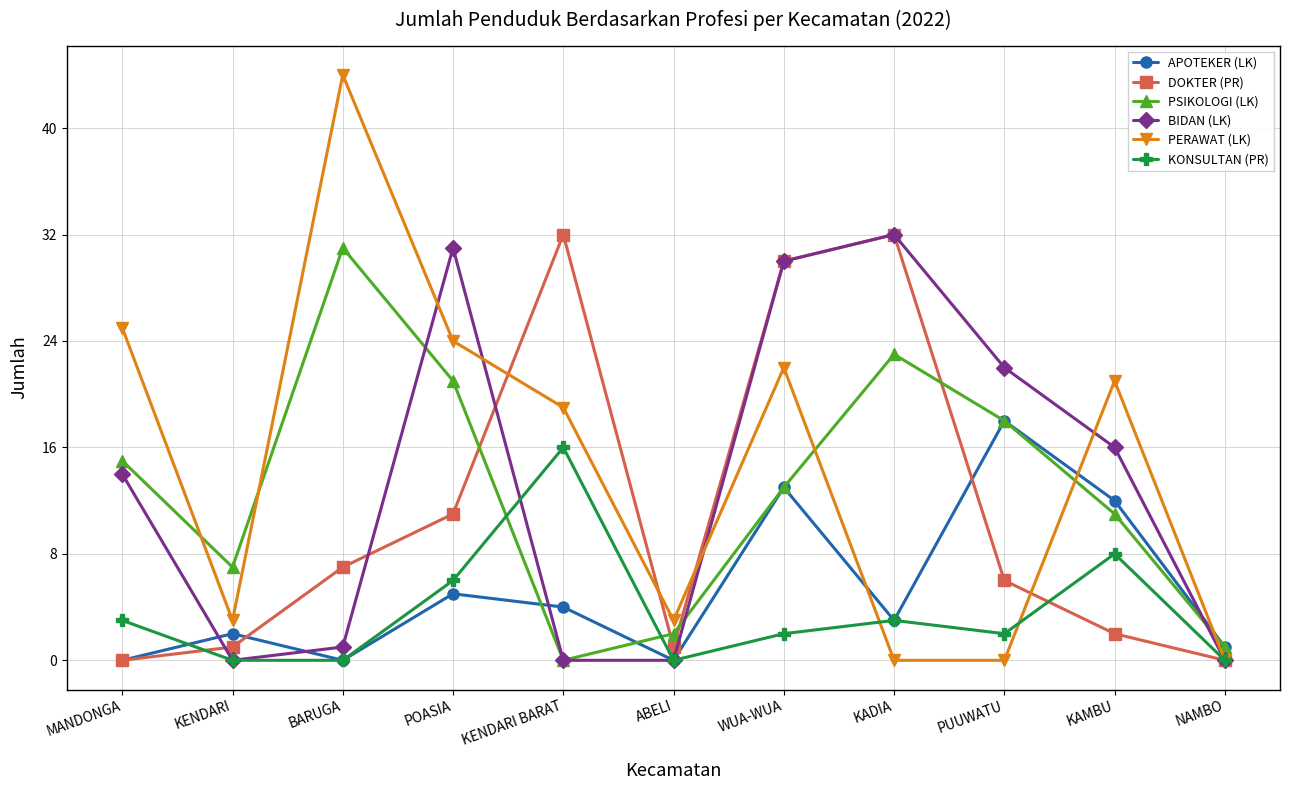

At how many categories does at least one series exceed 17?

8